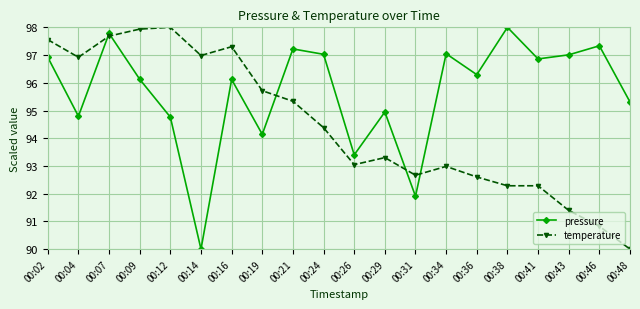

At how many categories does at least one series exceed 93?

19